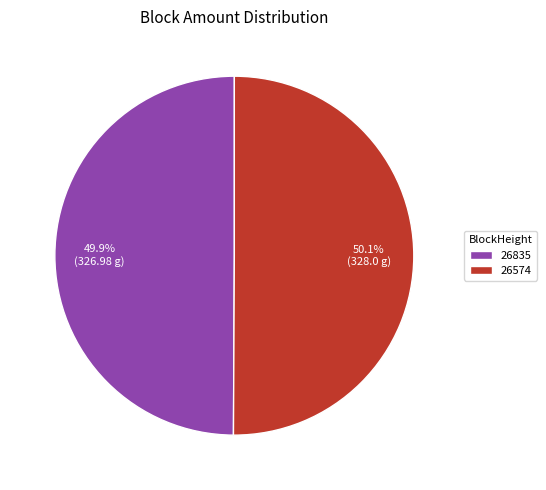

Does any single category account for the majority?

Yes